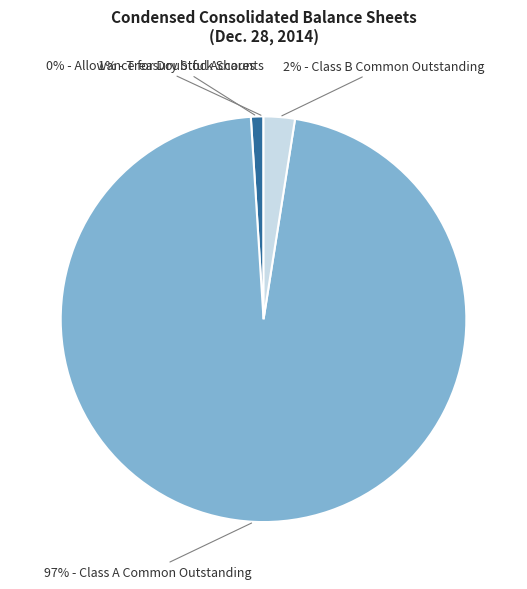

Does any single category account for the majority?

Yes